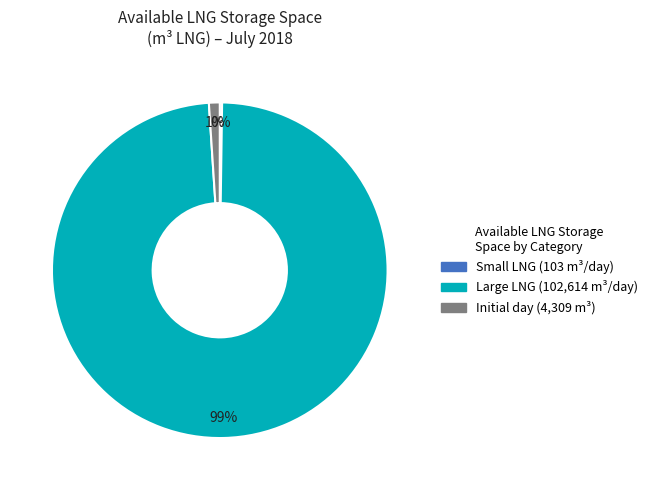

To the nearest percent, what is the difference between the largest and smallest slice percentages?

99%